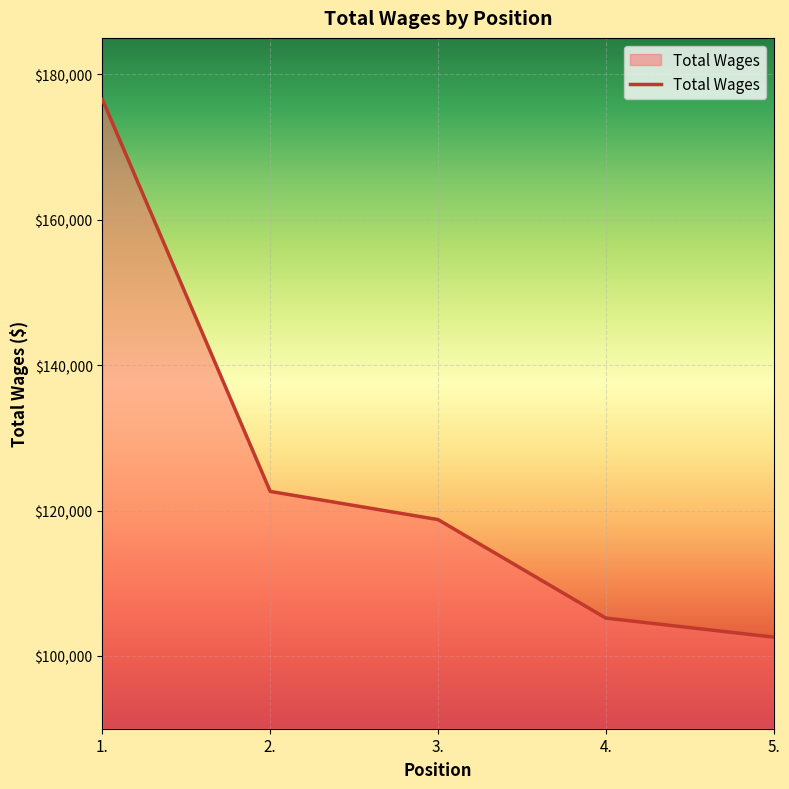

List the labels in order of value, largest first.

1., 2., 3., 4., 5.